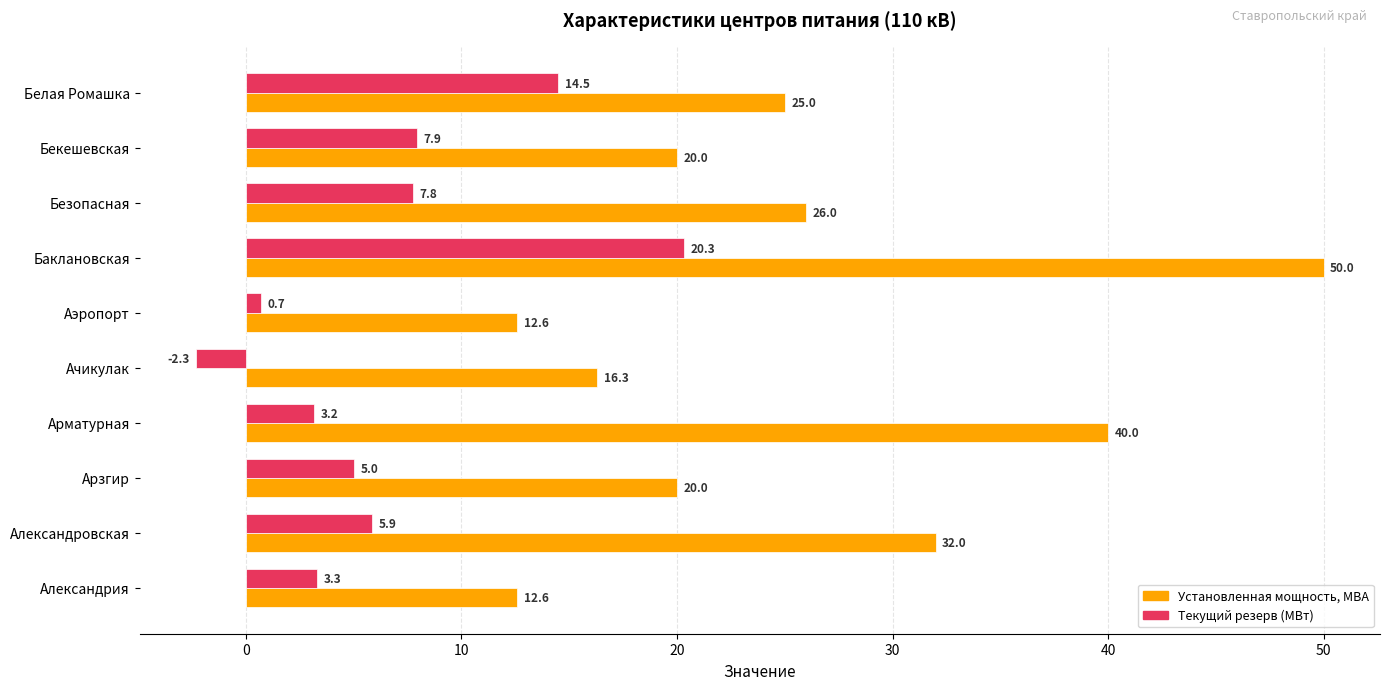

What value does the Установленная мощность, МВА series have at Ачикулак?

16.3